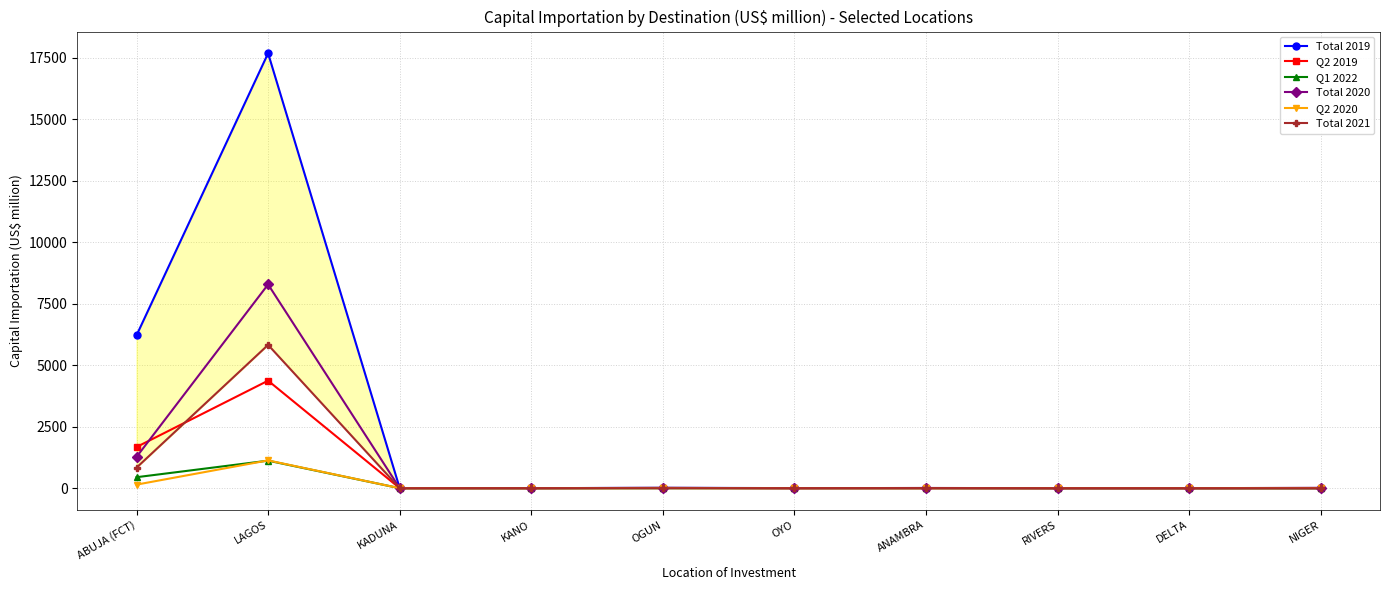

What is the label of the 2nd point from the left?

LAGOS